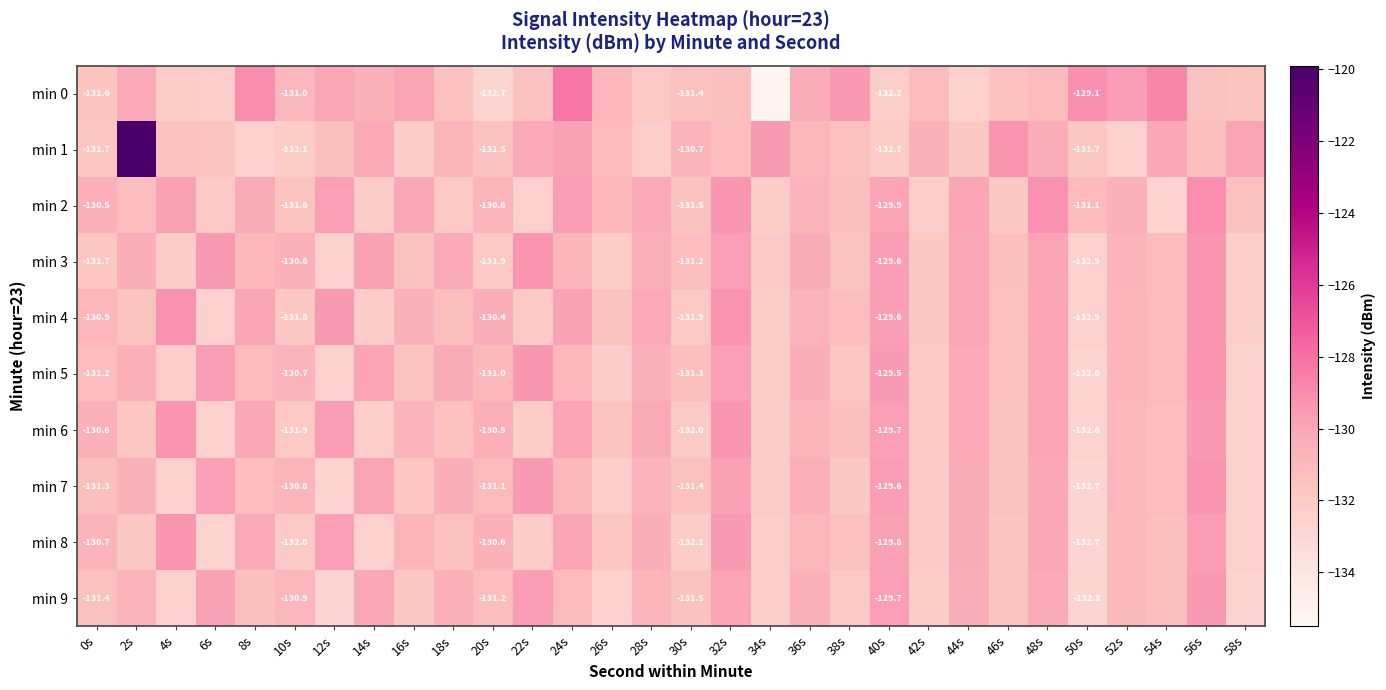

At how many categories does at least one series exceed -123?

1